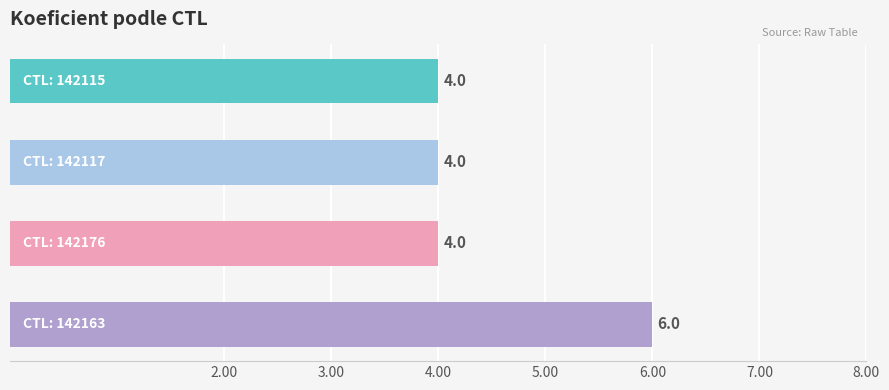

What is the value of the 3rd bar from the top?

4